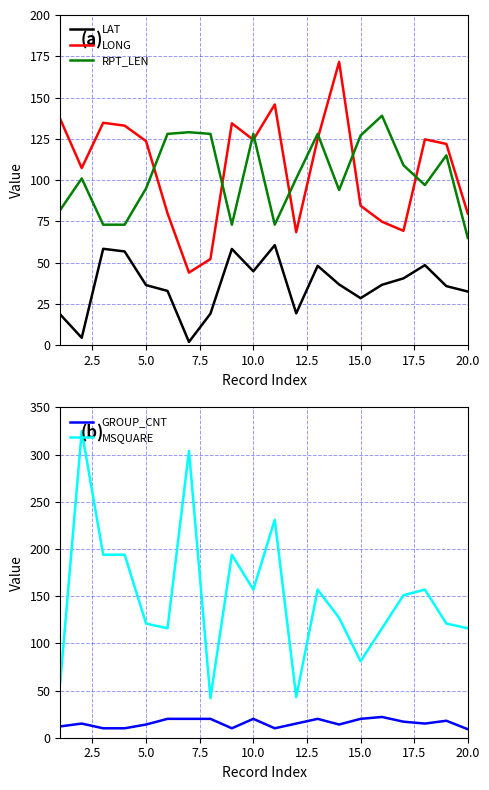

Reading right to left, transcribe all the data shown in this chart.

LAT: 32.5	35.8	48.5	40.5	36.6	28.5	36.8	48.1	19.3	60.6	44.8	58.3	19.1	2.0	32.9	36.4	56.8	58.4	4.5	18.6
LONG: 79.7	121.9	124.7	69.3	74.8	84.5	171.6	125.0	68.5	145.8	124.4	134.4	52.2	44.0	79.9	123.6	133.0	134.7	107.3	136.9
RPT_LEN: 65.0	115.0	97.0	109.0	139.0	127.0	94.0	128.0	101.0	73.0	128.0	73.0	128.0	129.0	128.0	95.0	73.0	73.0	101.0	82.0
GROUP_CNT: 9.0	18.0	15.0	17.0	22.0	20.0	14.0	20.0	15.0	10.0	20.0	10.0	20.0	20.0	20.0	14.0	10.0	10.0	15.0	12.0
MSQUARE: 116.0	121.0	157.0	151.0	116.0	81.0	127.0	157.0	43.0	231.0	157.0	194.0	42.0	304.0	116.0	121.0	194.0	194.0	325.0	59.0